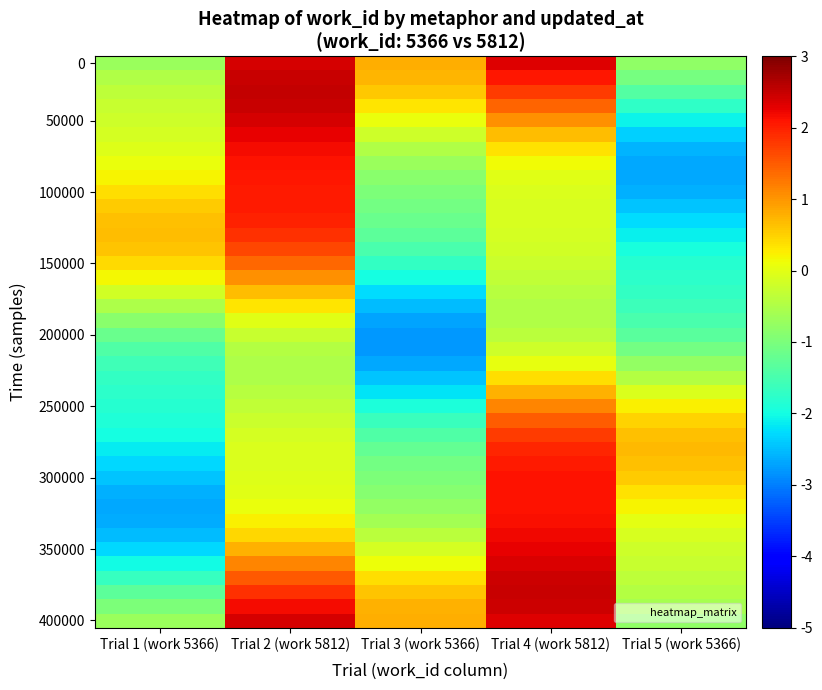

At how many categories does at least one series exceed -2?

5